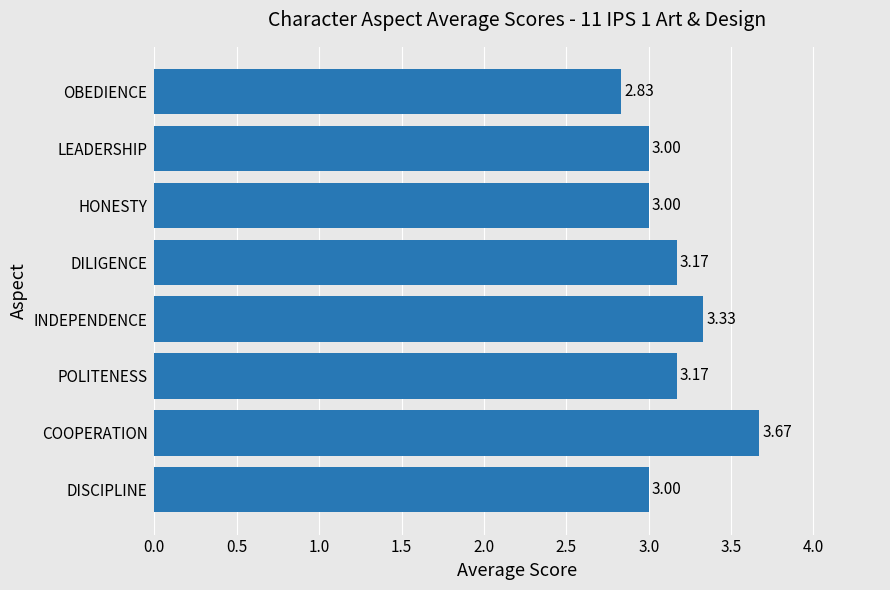

How many values are between 3 and 4?

7